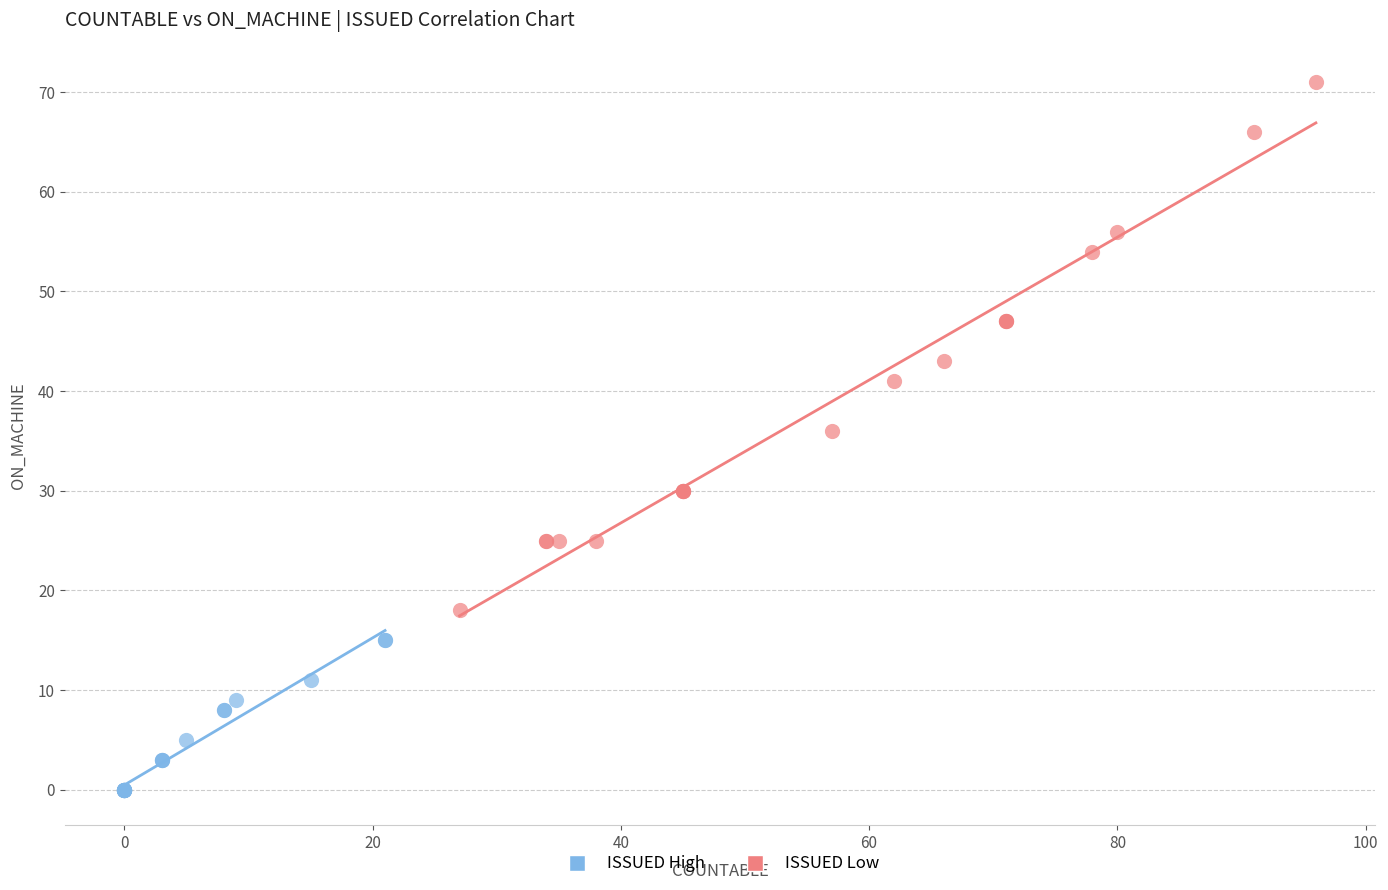

Which series reaches the minimum Y coordinate?

ISSUED High